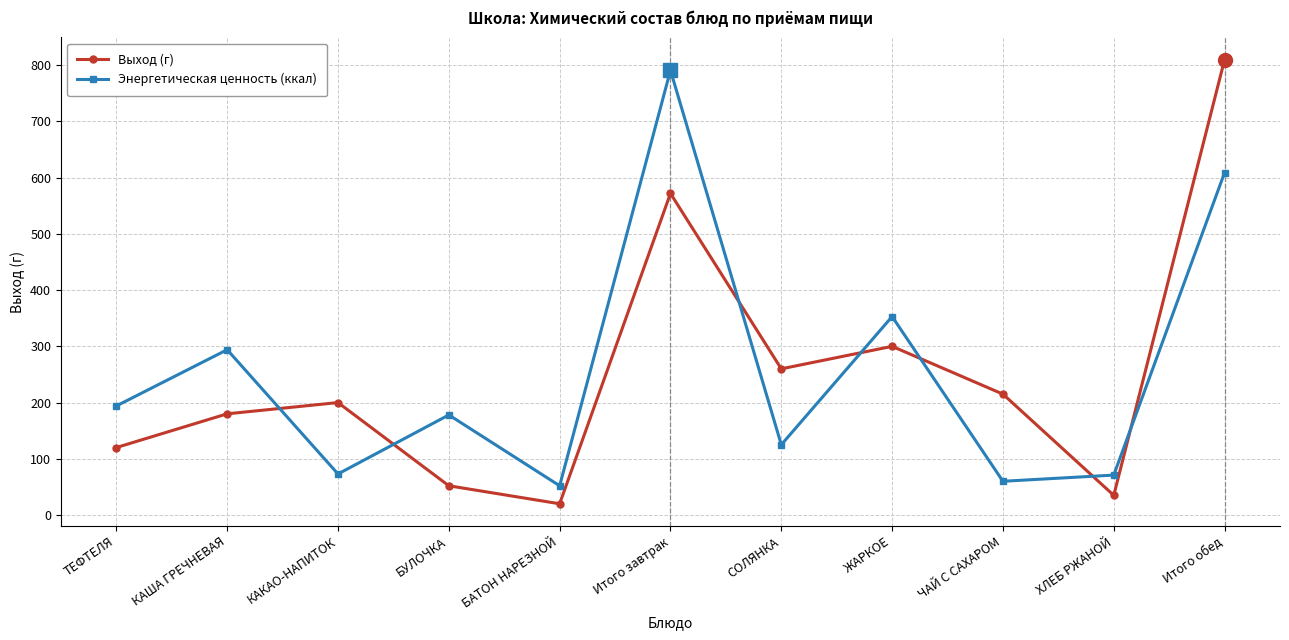

At which category does Выход (г) reach its first local valley?

БАТОН НАРЕЗНОЙ